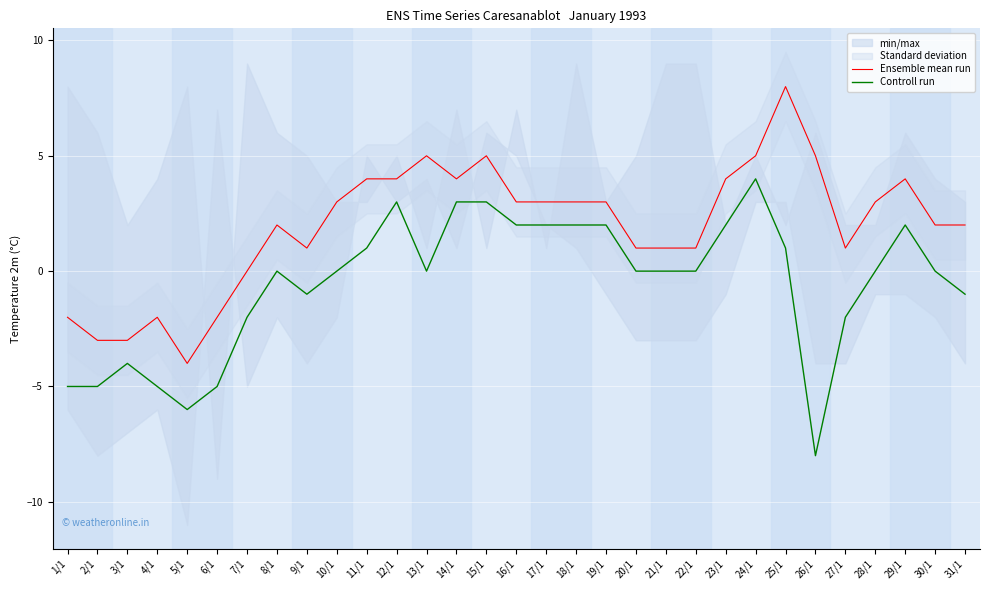

What is the value of the Controll run point at the 16th from the left?

2